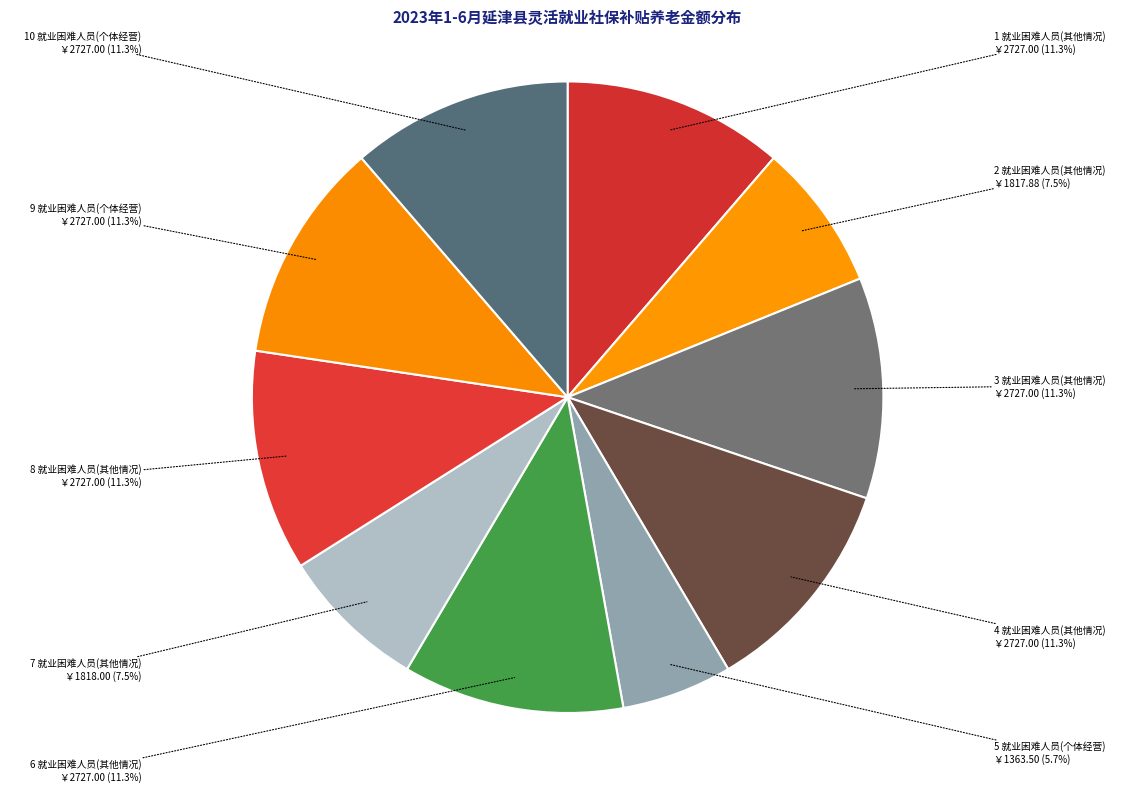

Count the number of slices in the pie.

10